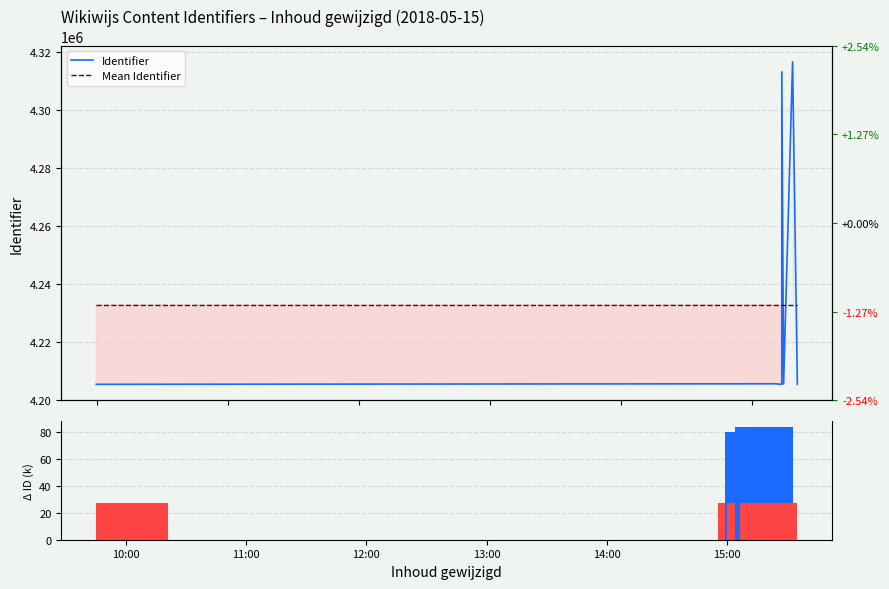

Does the chart contain stacked bars?

No